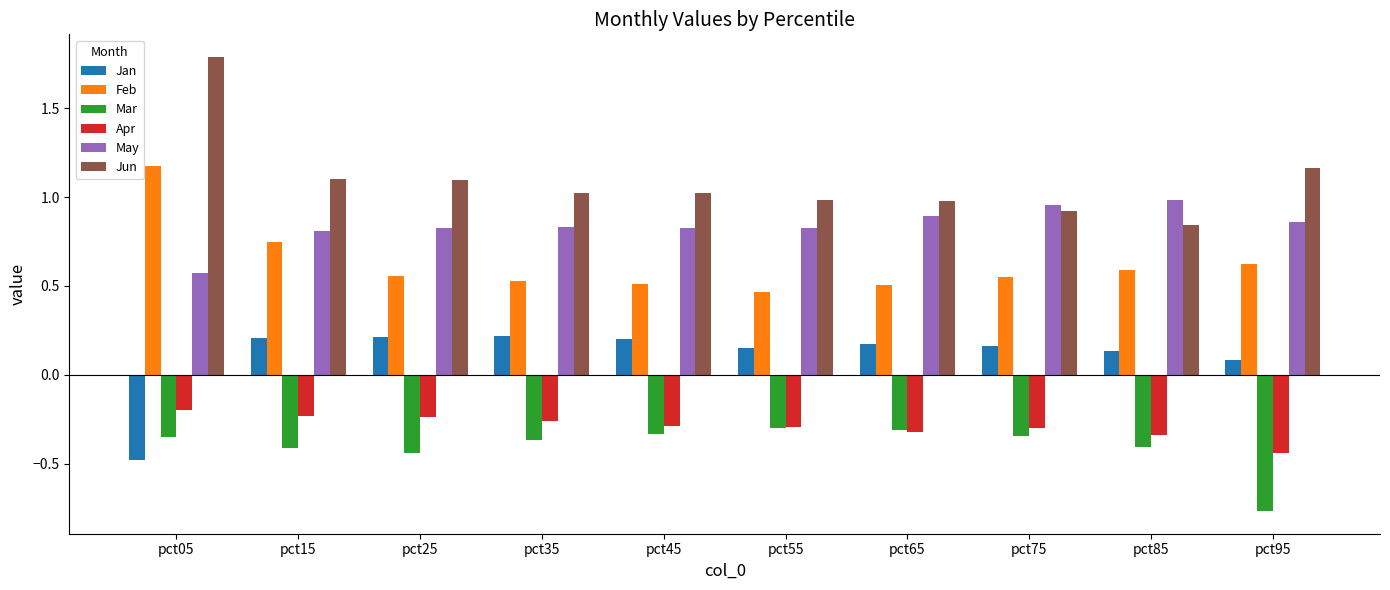

What is the spread (max minus min) of values at pct35?

1.4